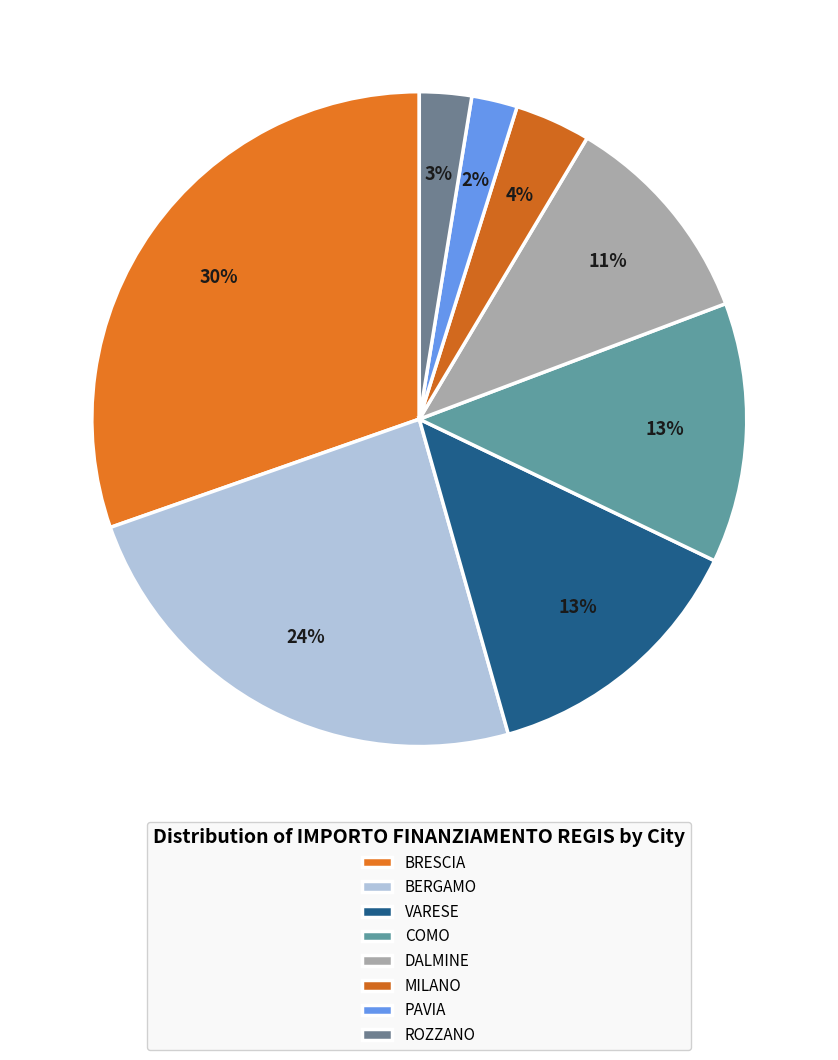

How many slices are in this pie chart?

8